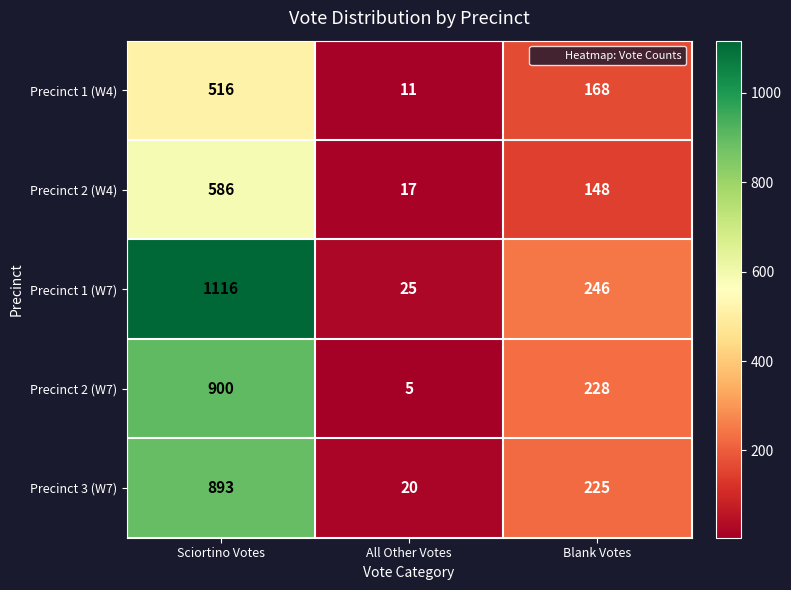

Which series has the widest spread of values?

Precinct 1 (W7)